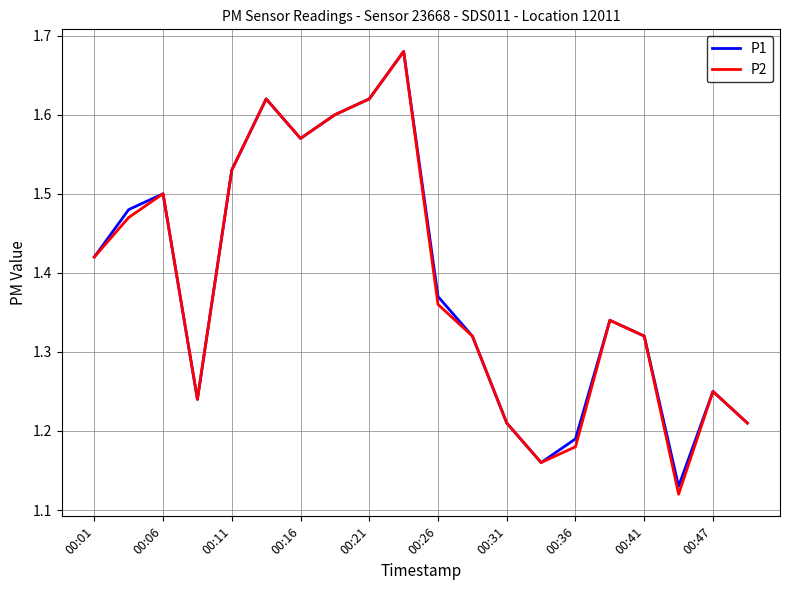

In P2, how many points are lower than both neighbors (excluding endpoints)?

4